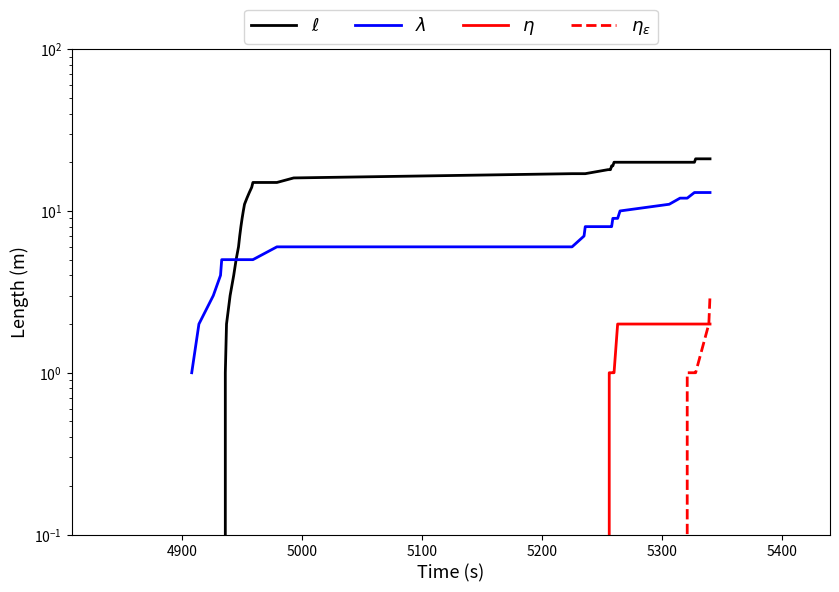

What are all the series names shown in the legend?

$\ell$, $\lambda$, $\eta$, $\eta_\epsilon$